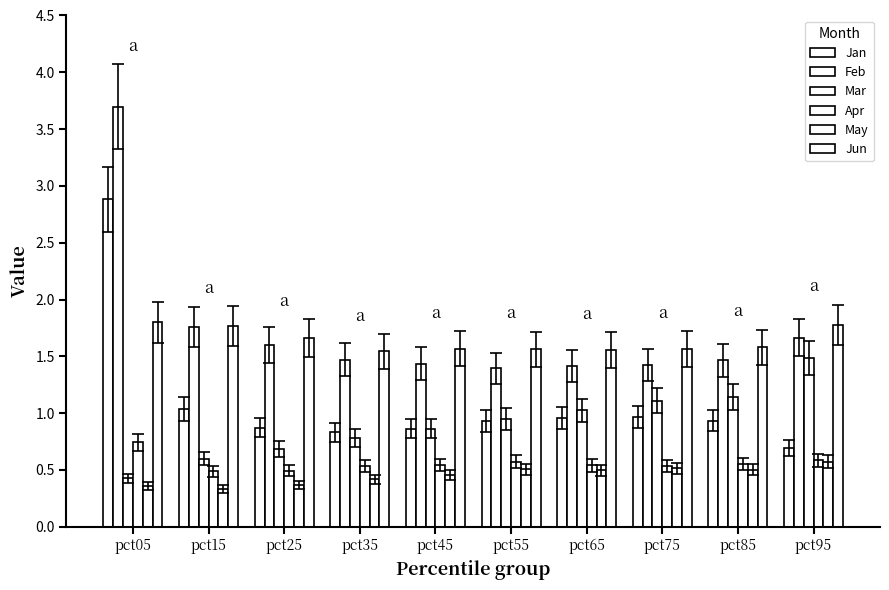

The value of Apr at pct05 is 1.1. True or false?

False